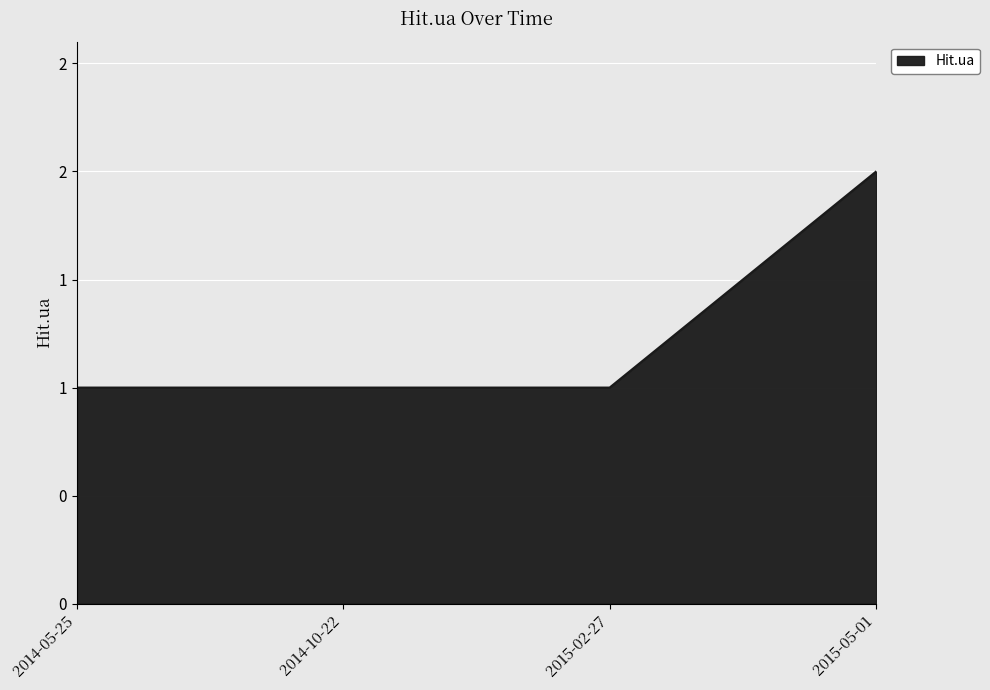

True or false: the data shows 1 at 2014-05-25.

True